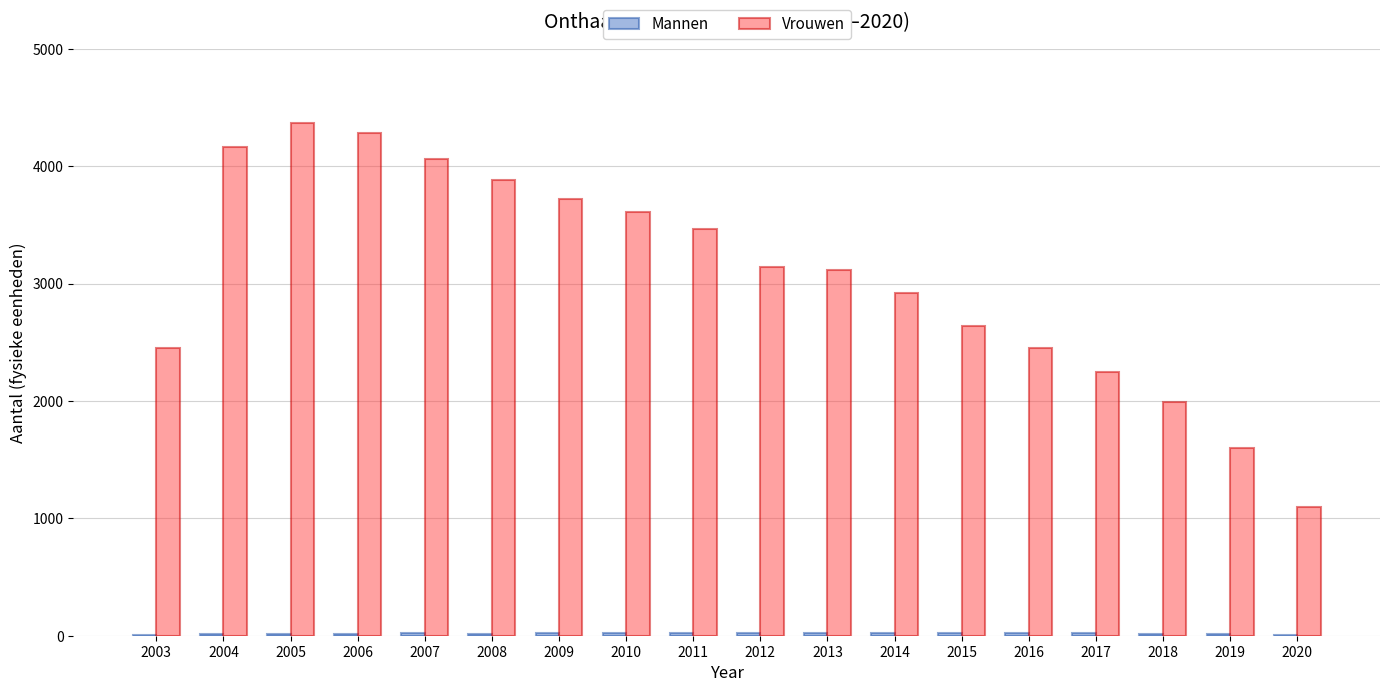

Which series has the largest total across all categories?

Vrouwen